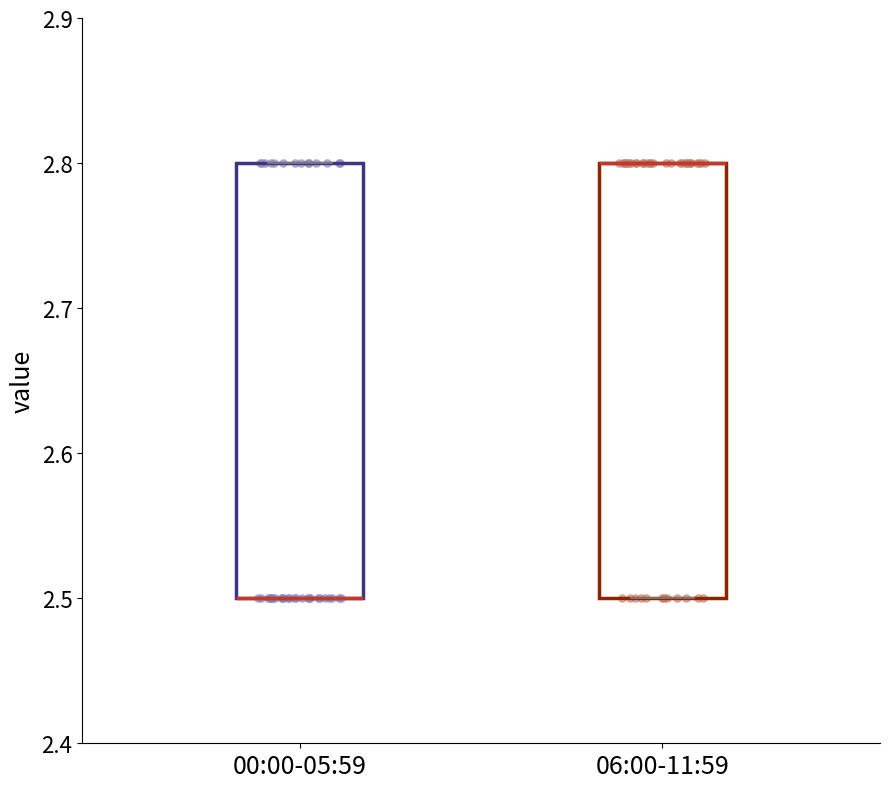

Reading left to right, read every box against the y-axis: the position of its median line, the range the box covers, and the ends of its whiskers. The values are not printed on the chart, so give them approximately, as read against the axis.

00:00-05:59: median 2.5 (drawn on the box's lower edge), box 2.5 to 2.8, whiskers 2.5 to 2.8
06:00-11:59: median 2.8 (drawn on the box's upper edge), box 2.5 to 2.8, whiskers 2.5 to 2.8